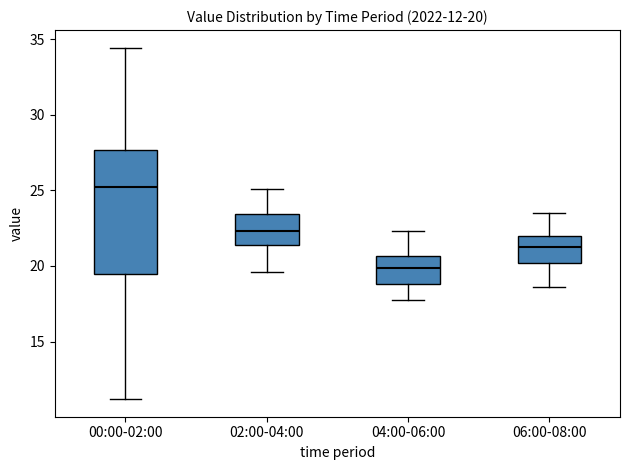

Which box's median line is the highest?

00:00-02:00